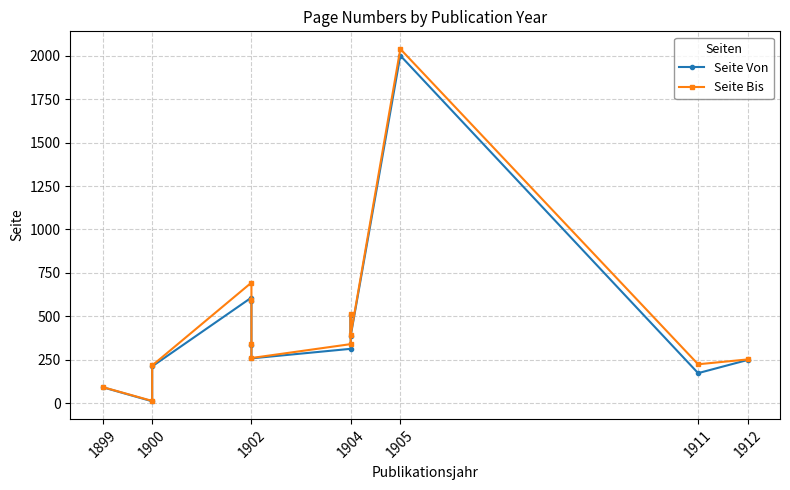

What is the sum of the Seite Von values at 1904 and 1905?

2314